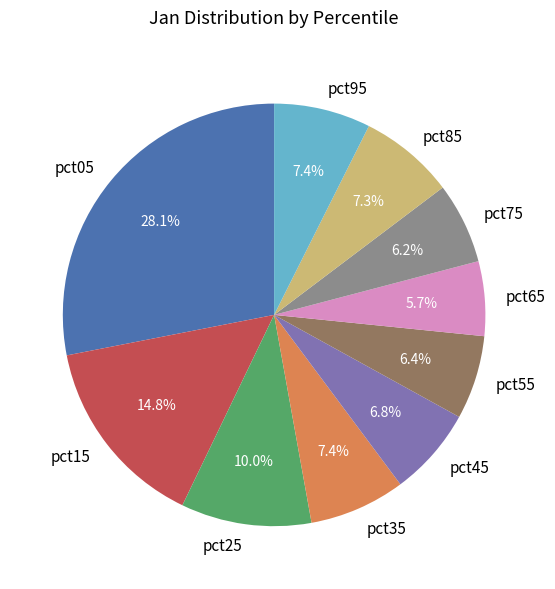

Is it true that pct85 is 1% of the pie?

False